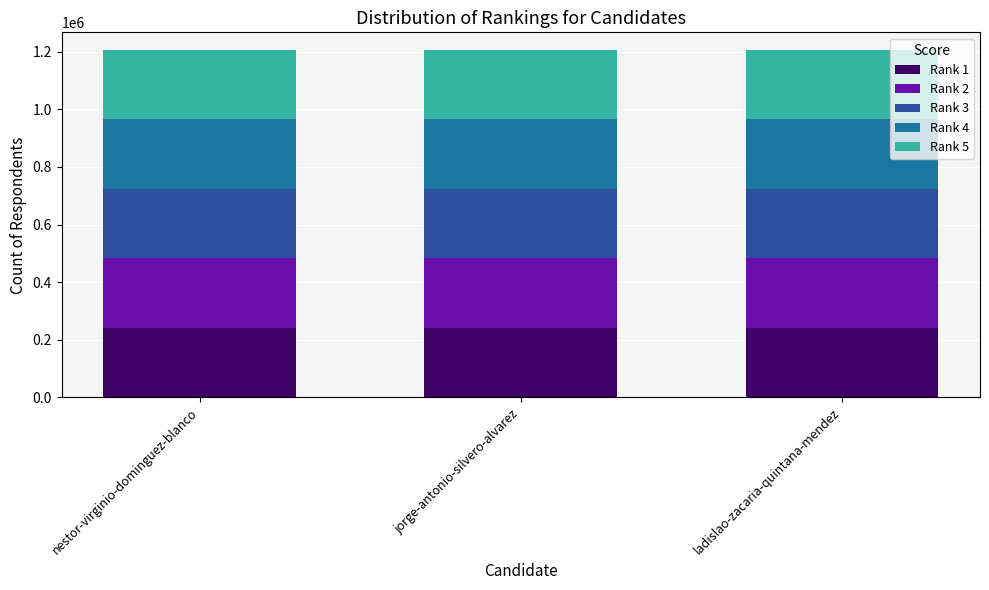

The Rank 1 series shows 430775 at nestor-virginio-dominguez-blanco. True or false?

False